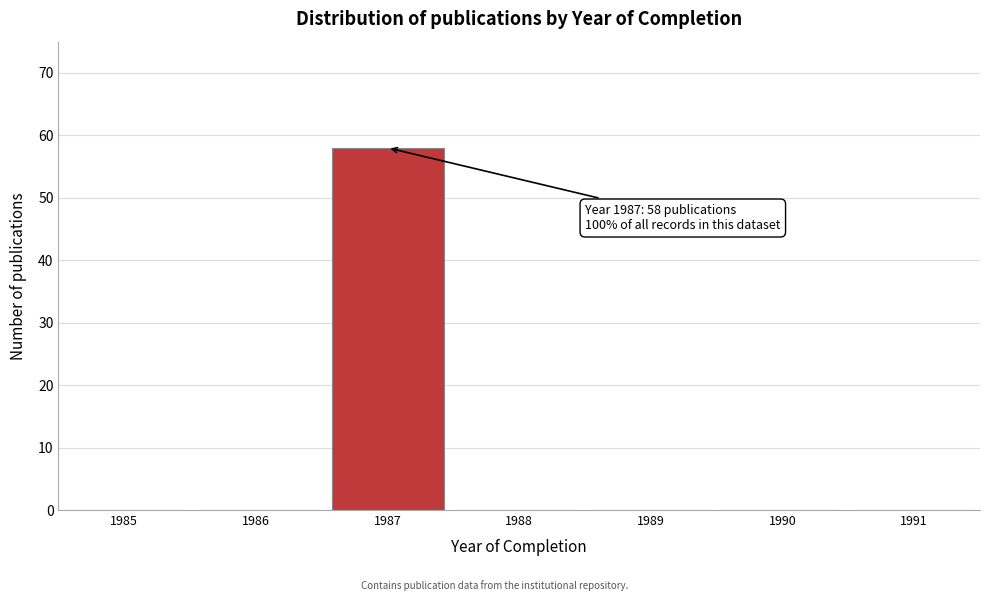

Which range on the x-axis has the tallest bar?

1986.5 to 1987.5